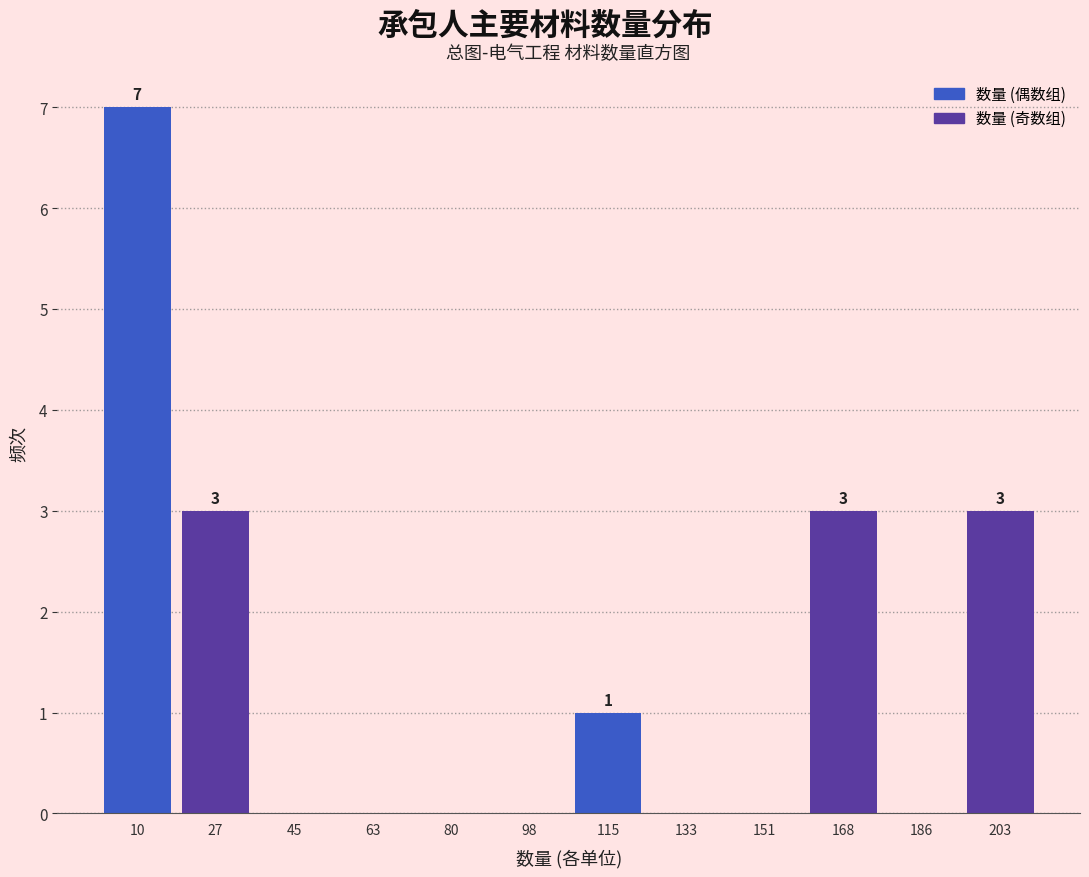

Which range on the x-axis has the tallest bar?

2 to 18